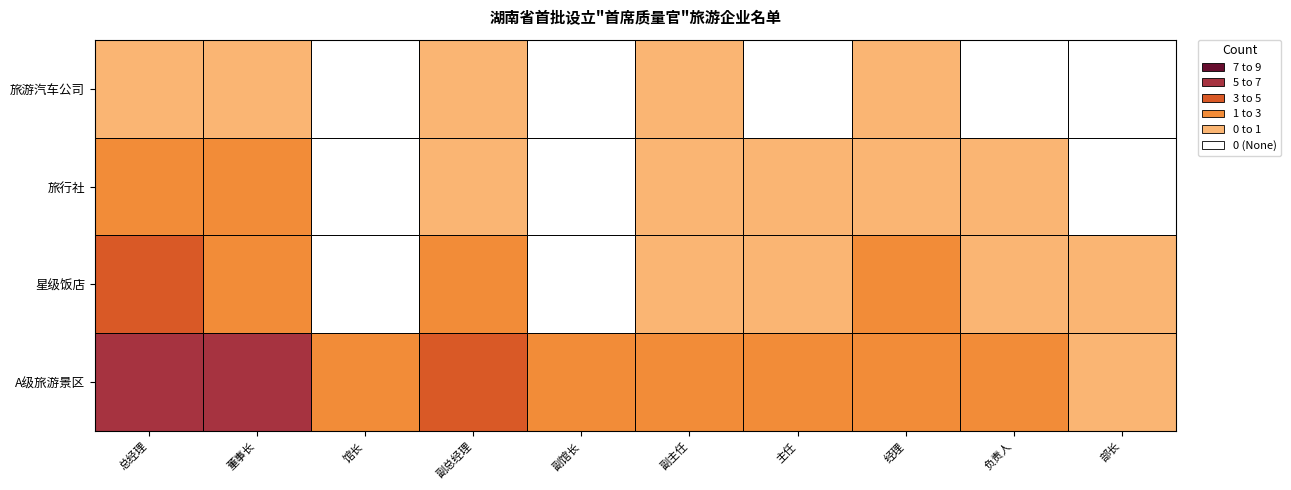

What is the greatest value displayed?

8